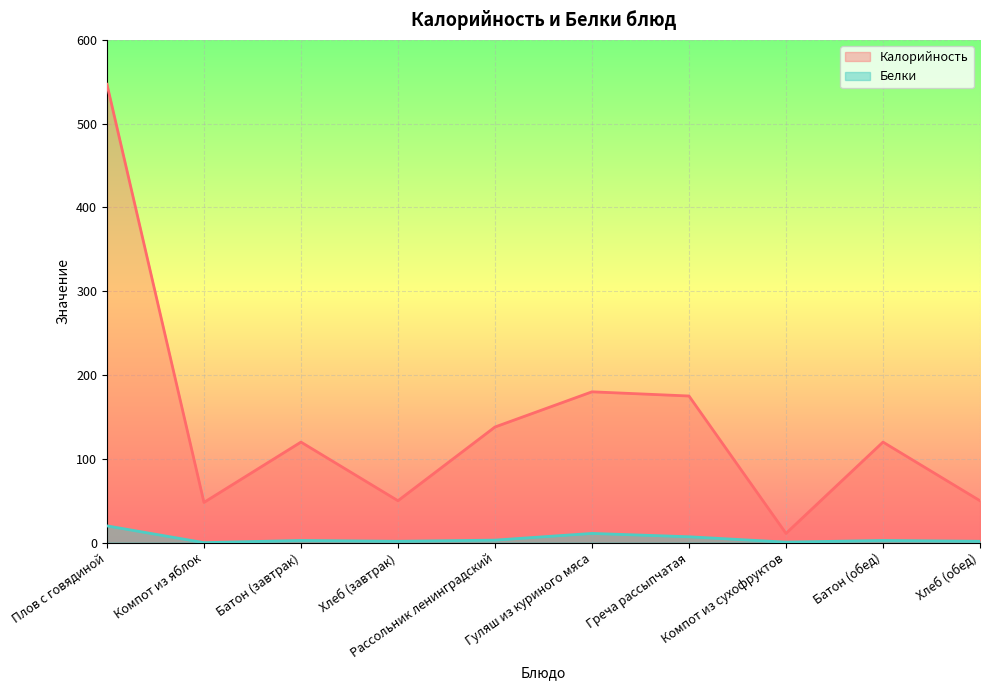

What is the value of the Белки point at the 9th from the left?

2.6